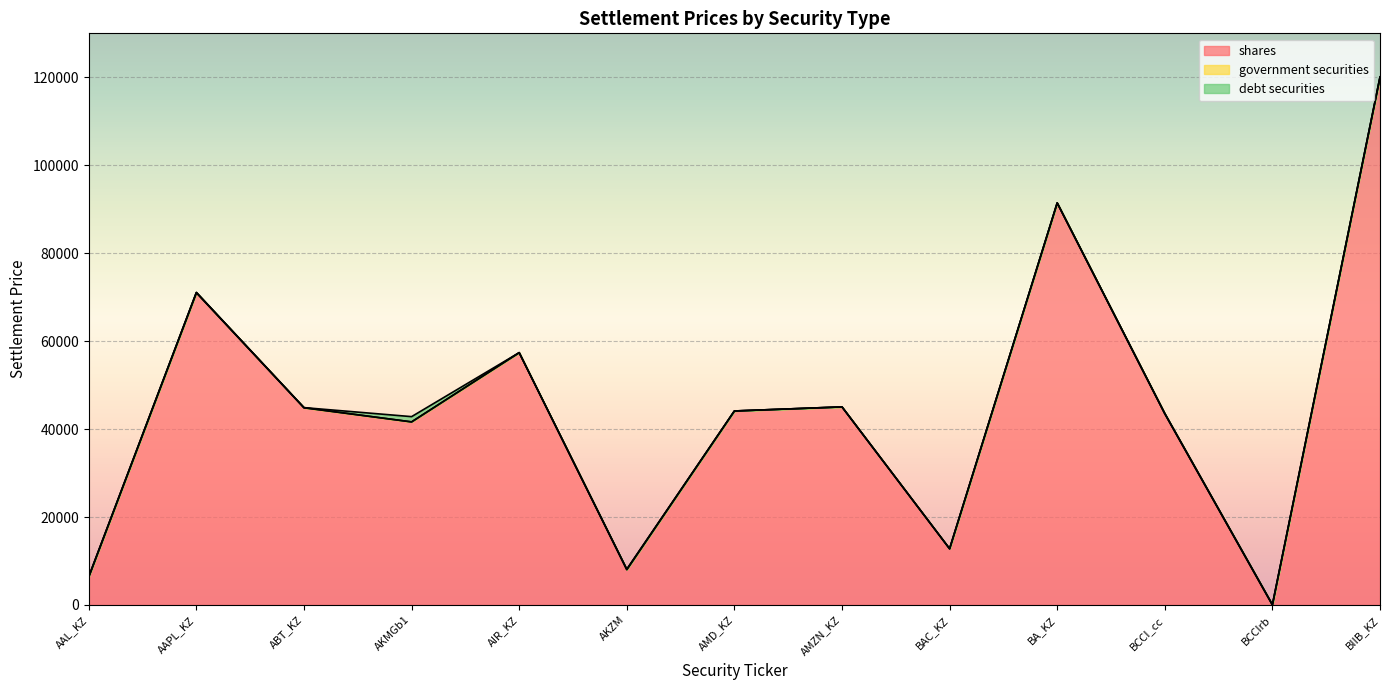

List the series in order of their peak value, highest first.

shares, debt securities, government securities